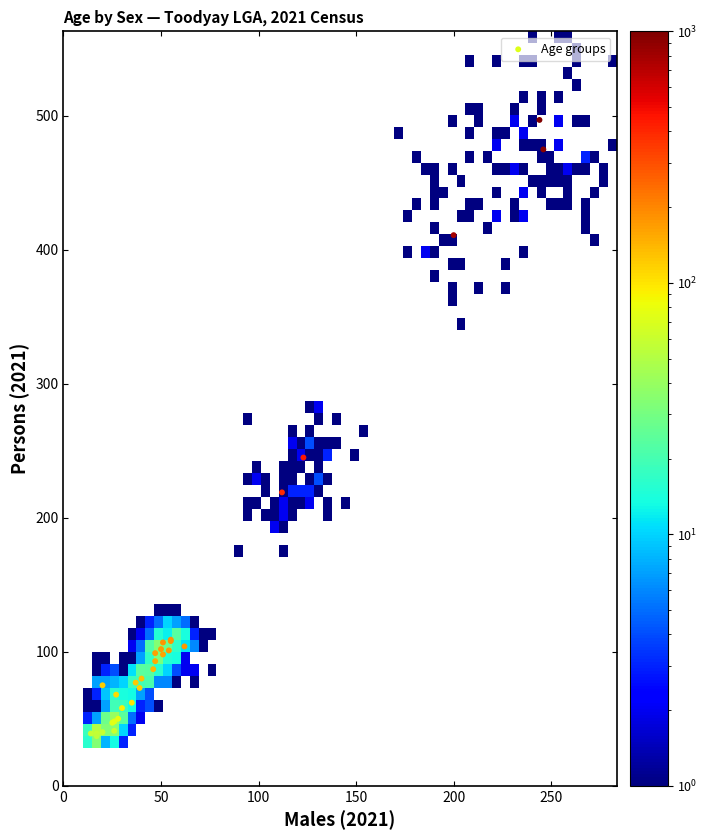

What Y value in the scatter plot is closest to 267?

245